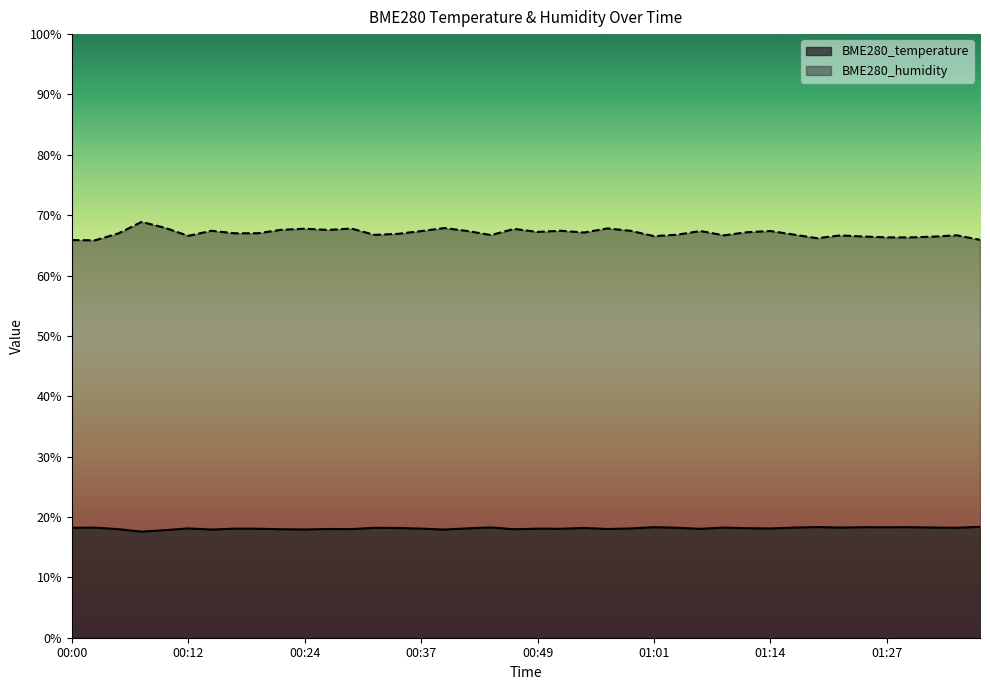

What is the highest value of the BME280_humidity series?

68.9